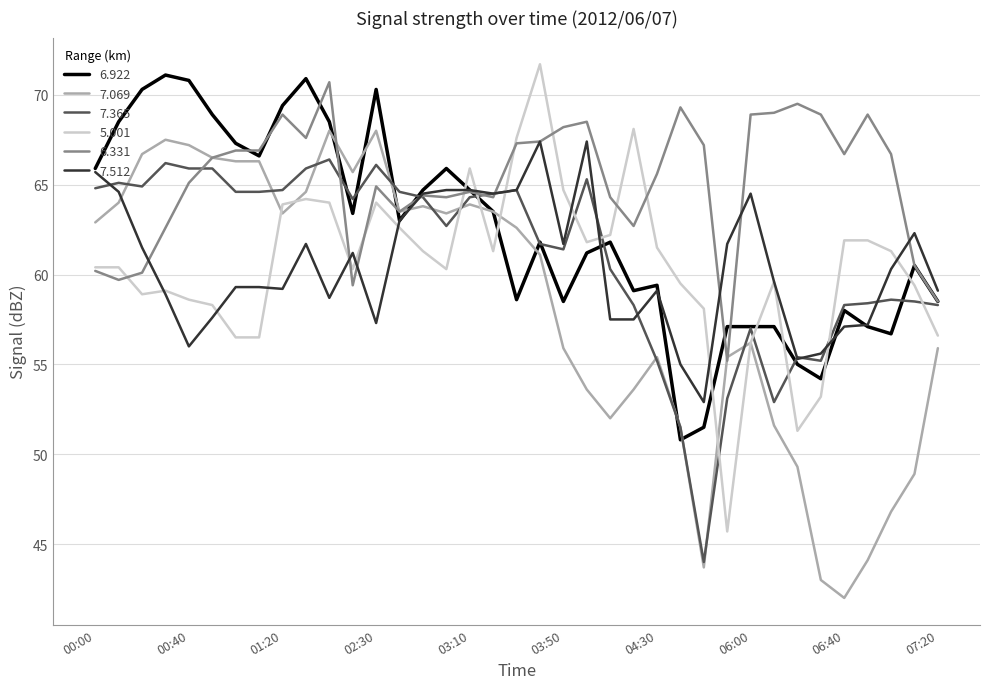

What is the maximum value shown in the chart?

71.7